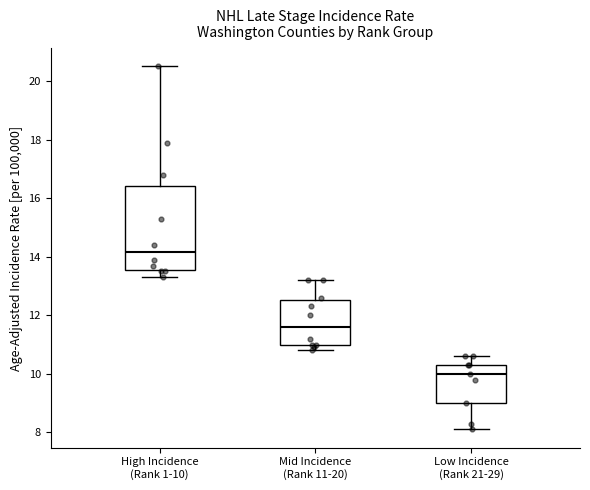

Which box is the tallest, from its lower edge to its upper edge?

High Incidence (Rank 1-10)